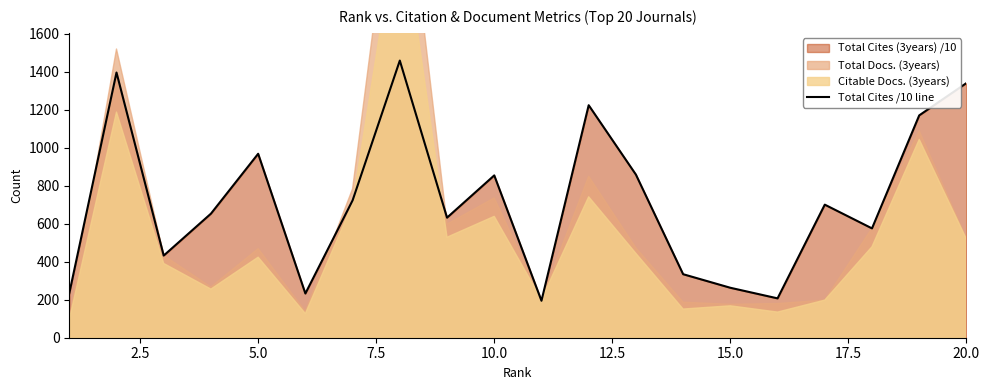

What is the minimum value for Total Cites /10 line?

194.6